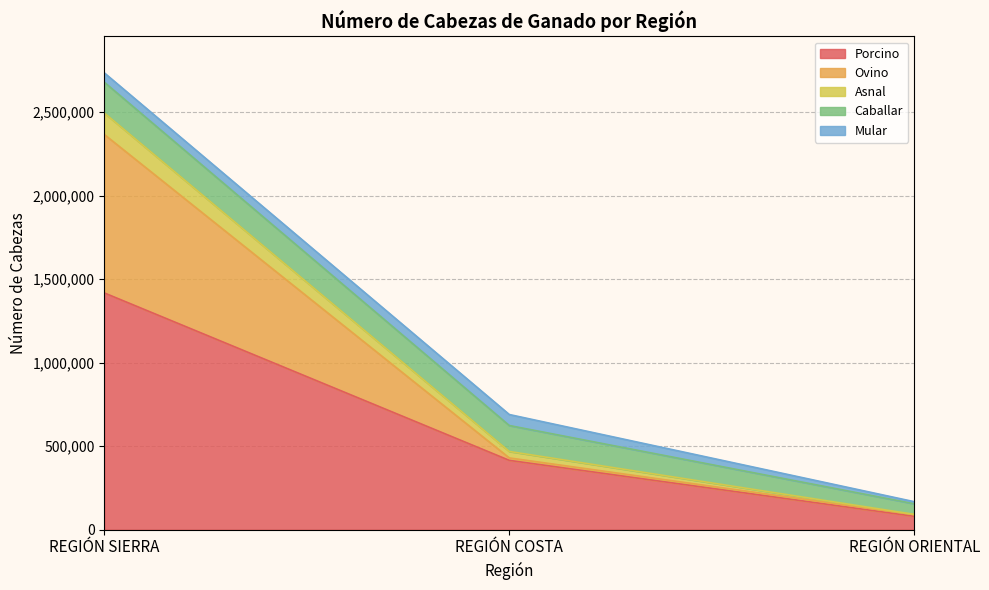

True or false: Porcino has a value of 613921 at REGIÓN COSTA.

False